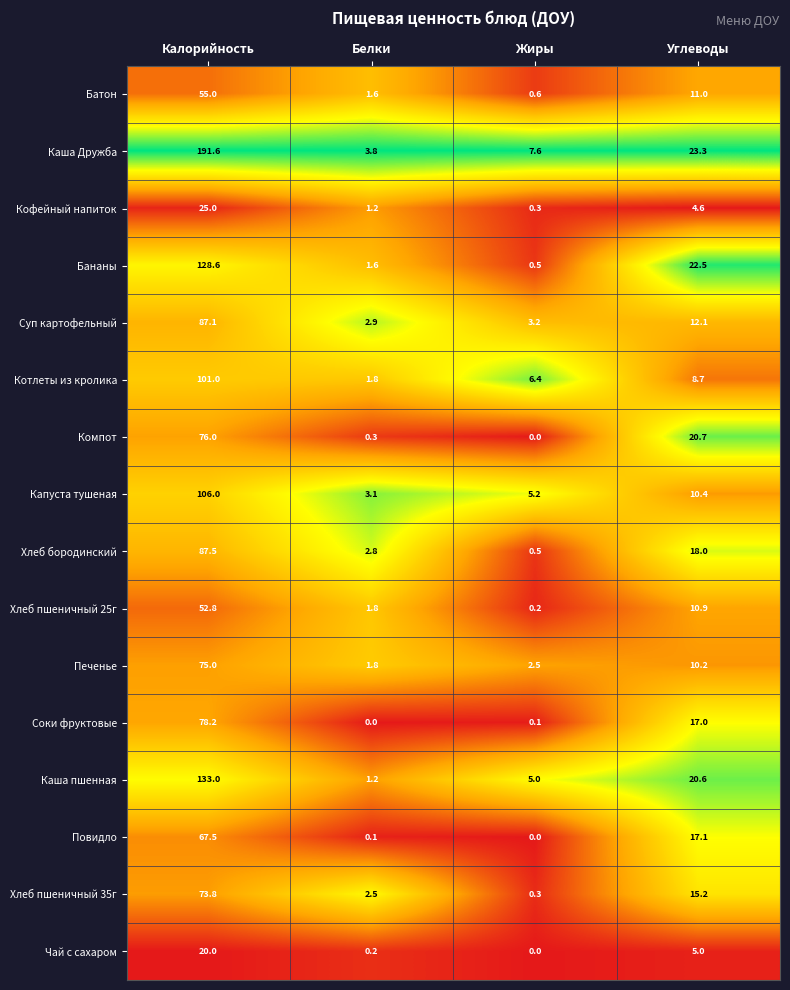

What is the minimum value for Хлеб бородинский?

0.5